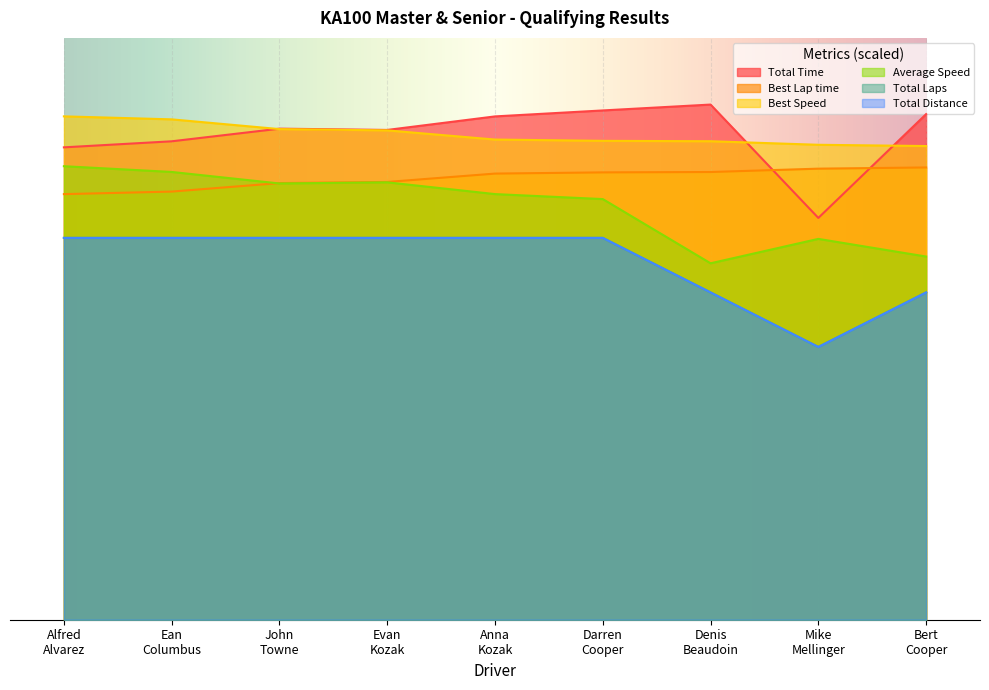

At which label does Average Speed reach its peak?

Alfred
Alvarez